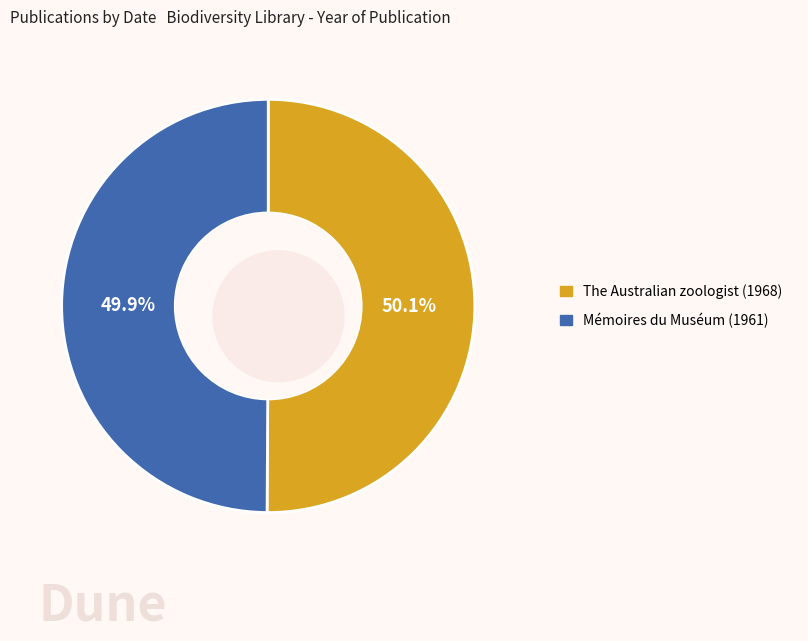

True or false: The Australian zoologist (1968) accounts for 50% of the total.

True